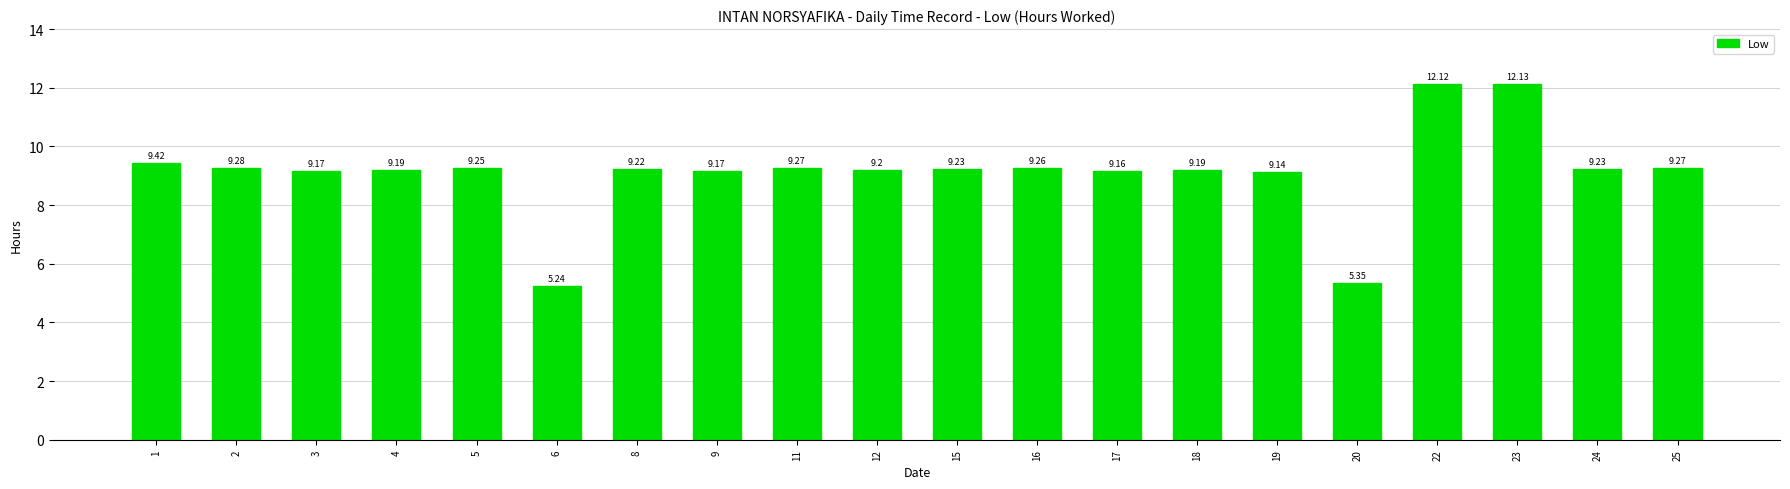

How many series are shown in this chart?

1